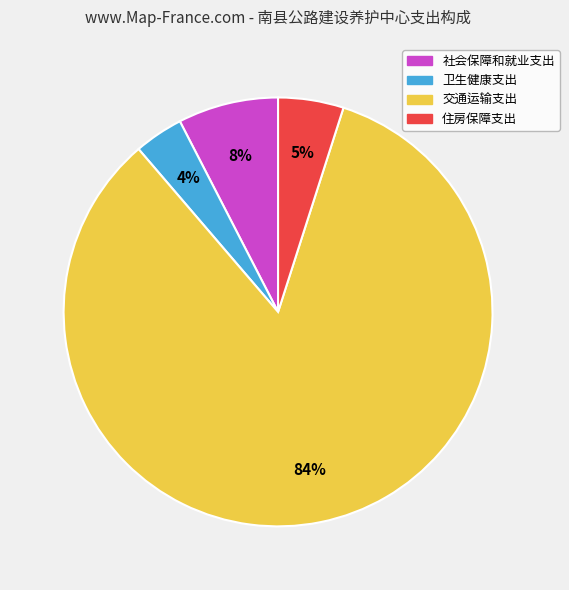

Is there a majority slice in this chart?

Yes